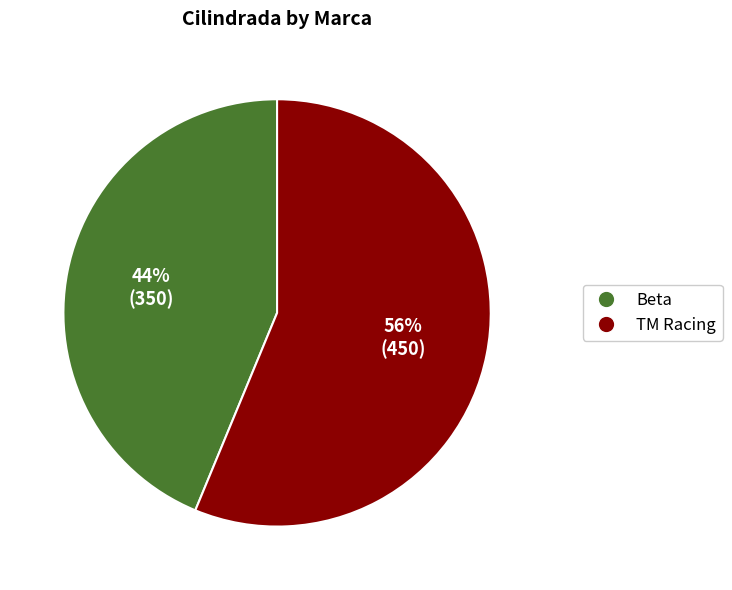

Which category has the smallest portion of the pie?

Beta